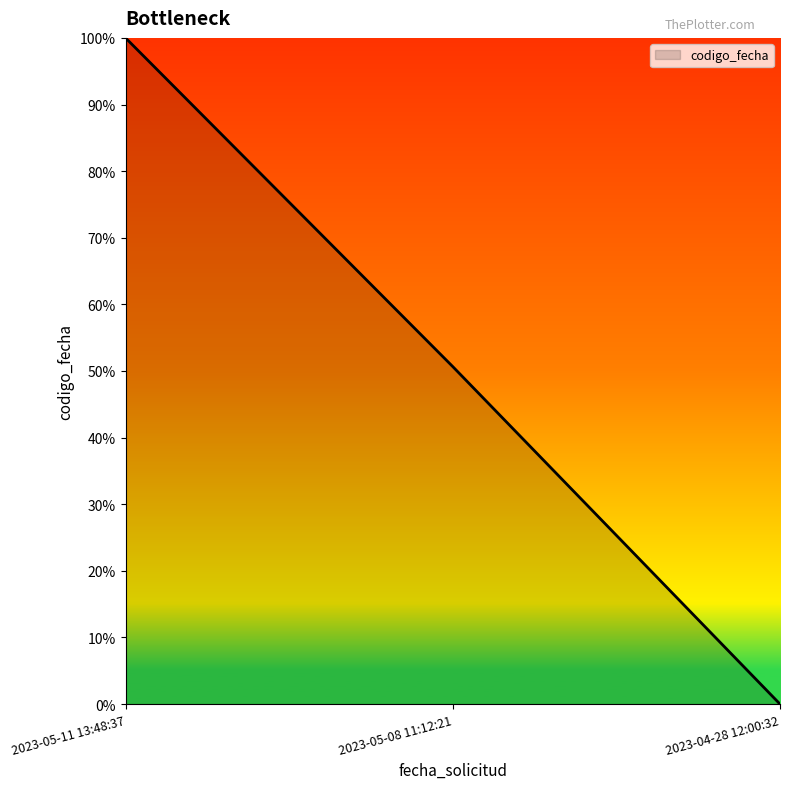

Rank the categories by value from lowest to highest.

2023-04-28 12:00:32, 2023-05-08 11:12:21, 2023-05-11 13:48:37